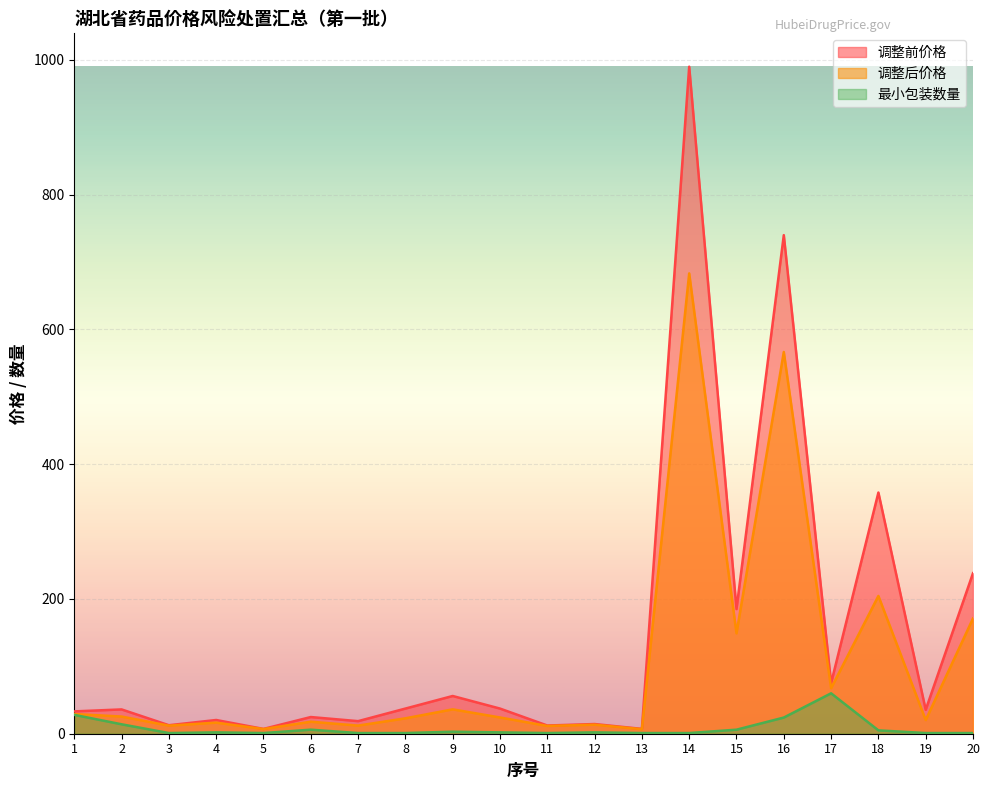

List the series in order of their overall mean, highest first.

调整前价格, 调整后价格, 最小包装数量